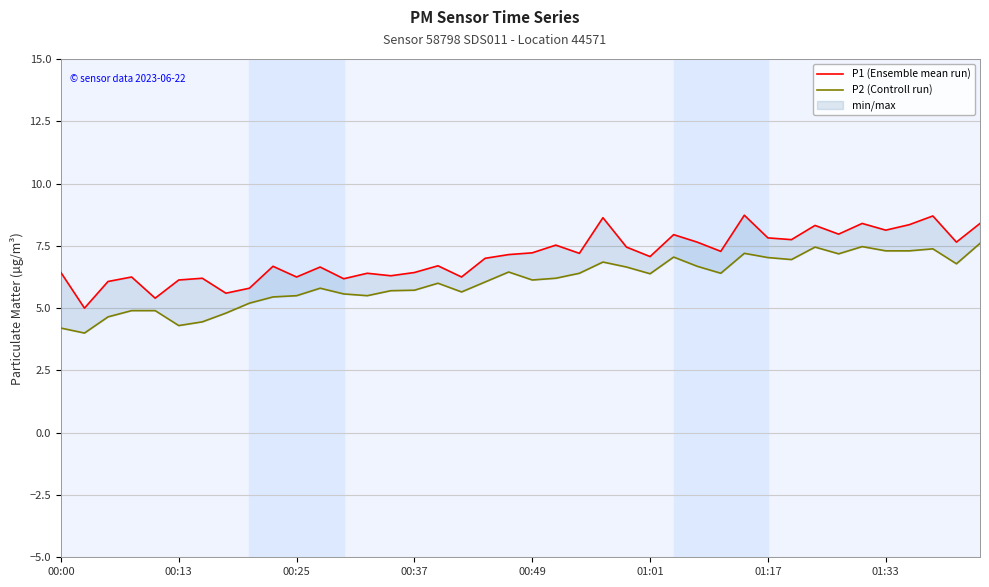

The value of P1 (Ensemble mean run) at 11 is 6.7. True or false?

True